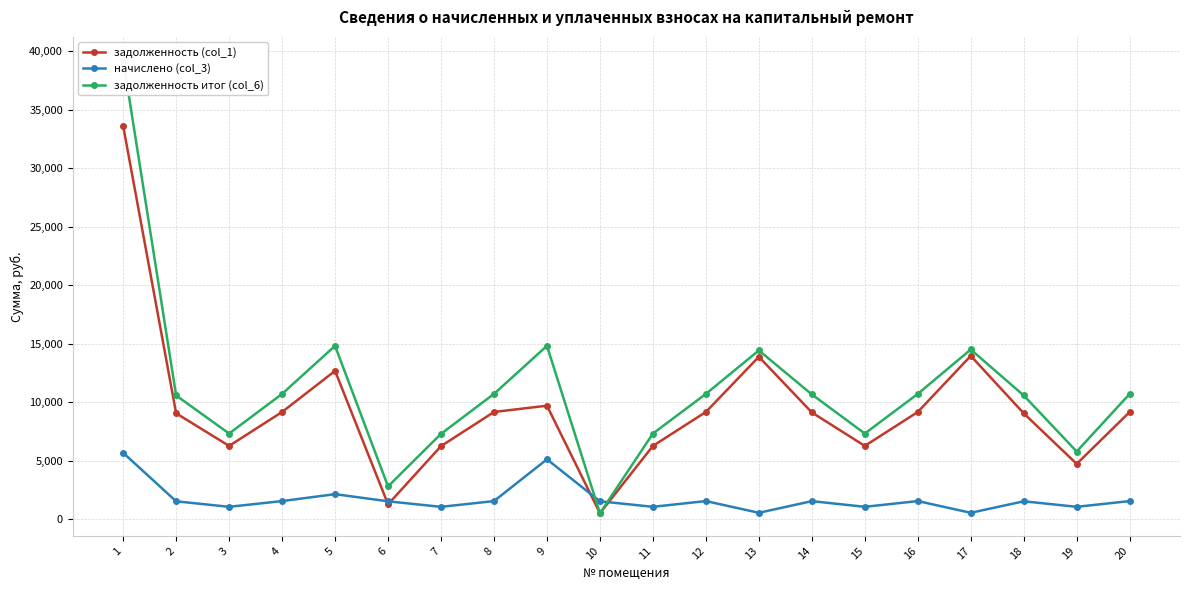

What is the spread (max minus min) of values at 13?

13875.6